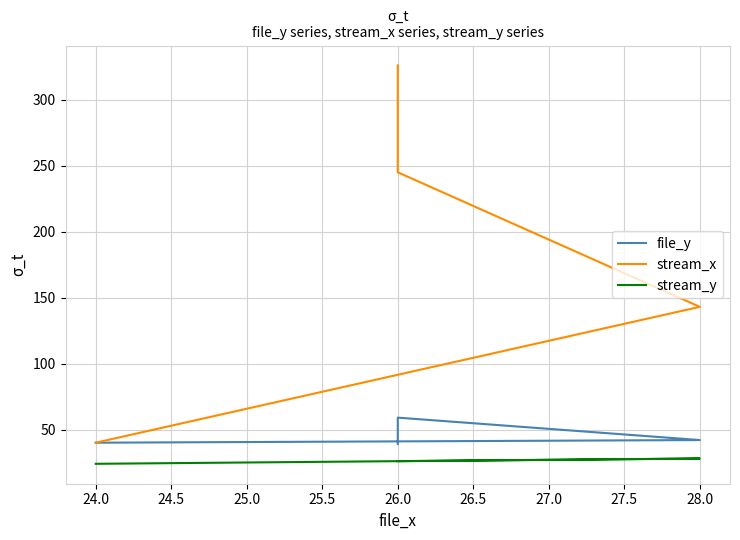

True or false: file_y and stream_y cross at least once.

False